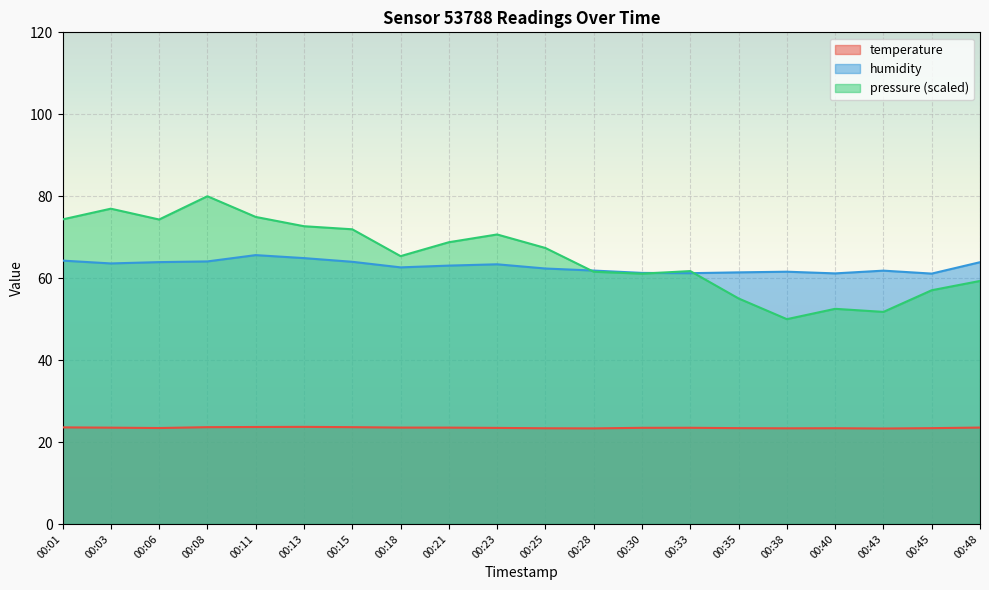

Where is the first local minimum for humidity?

00:03